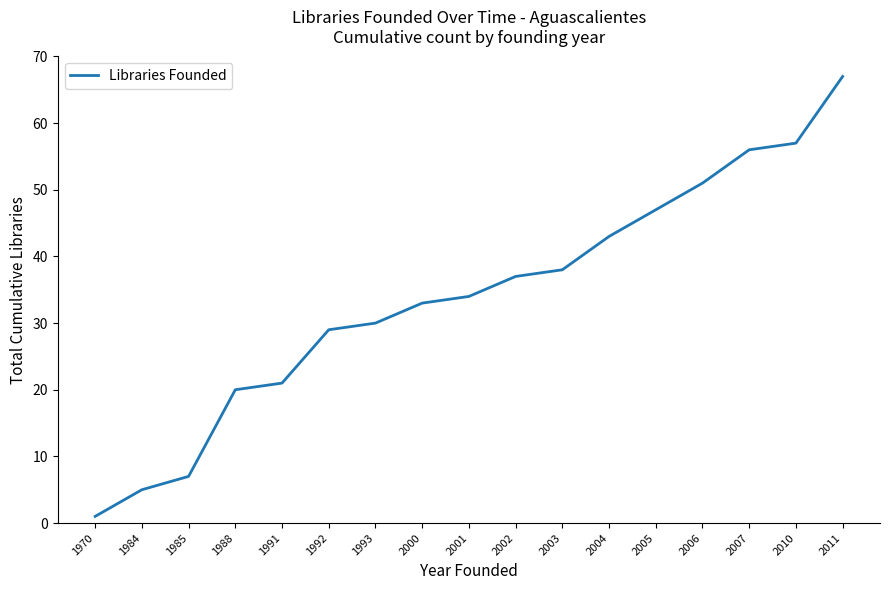

Reading left to right, what are all the values shown in this chart?

1970=1	1984=5	1985=7	1988=20	1991=21	1992=29	1993=30	2000=33	2001=34	2002=37	2003=38	2004=43	2005=47	2006=51	2007=56	2010=57	2011=67